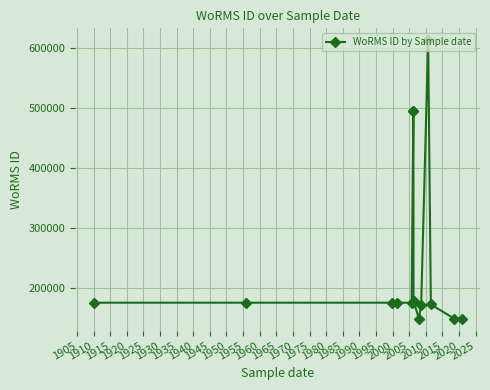

What is the change in value from 1960 to 1965?

+69